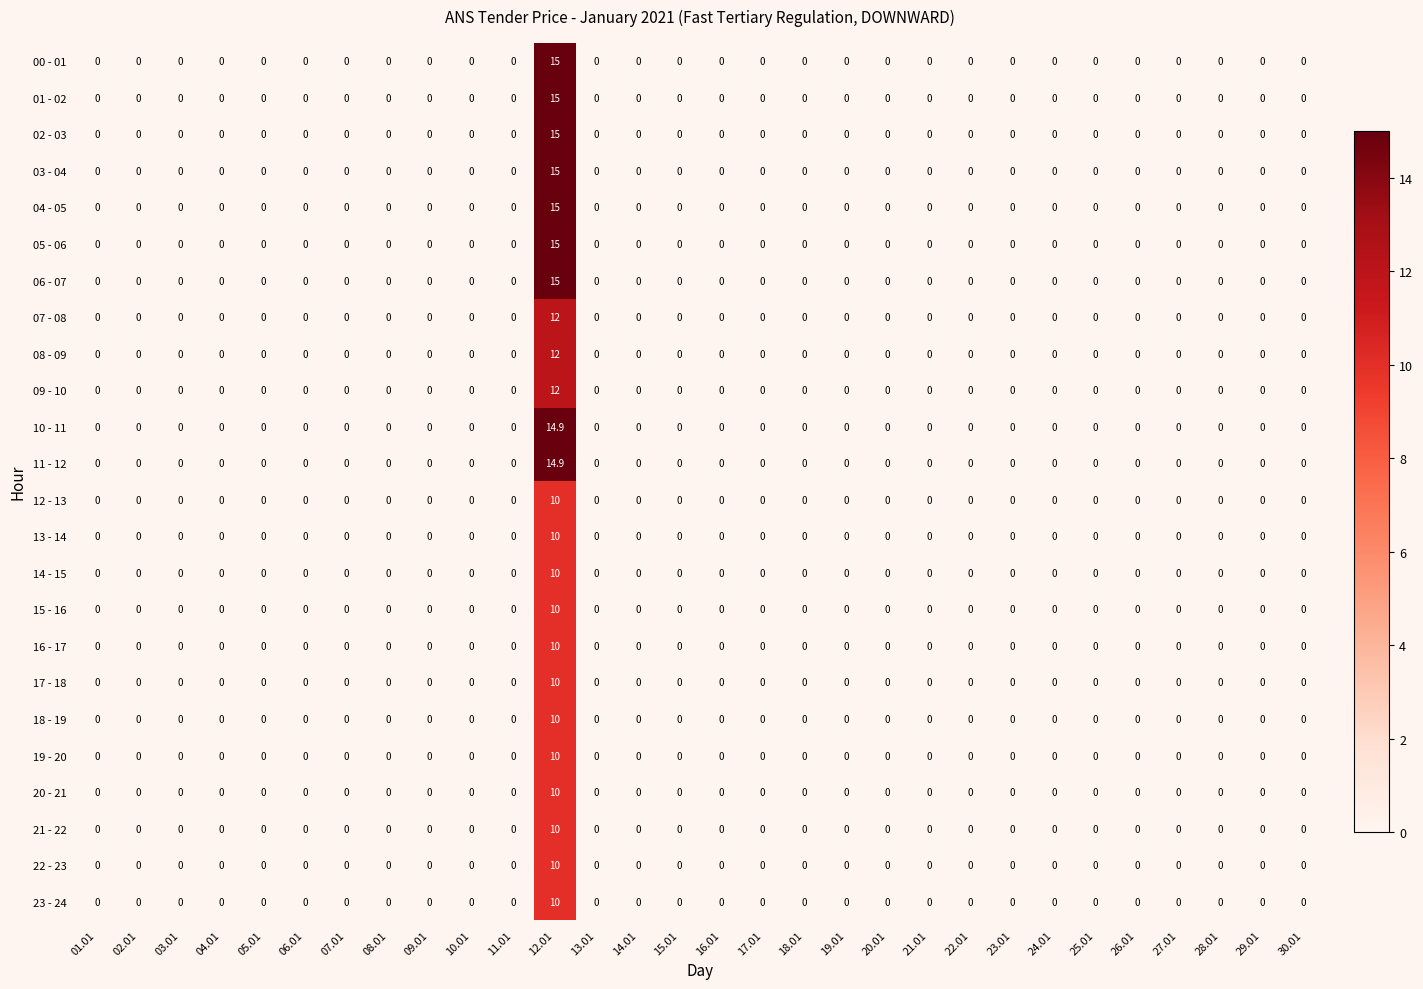

Count the number of categories in the chart.

30